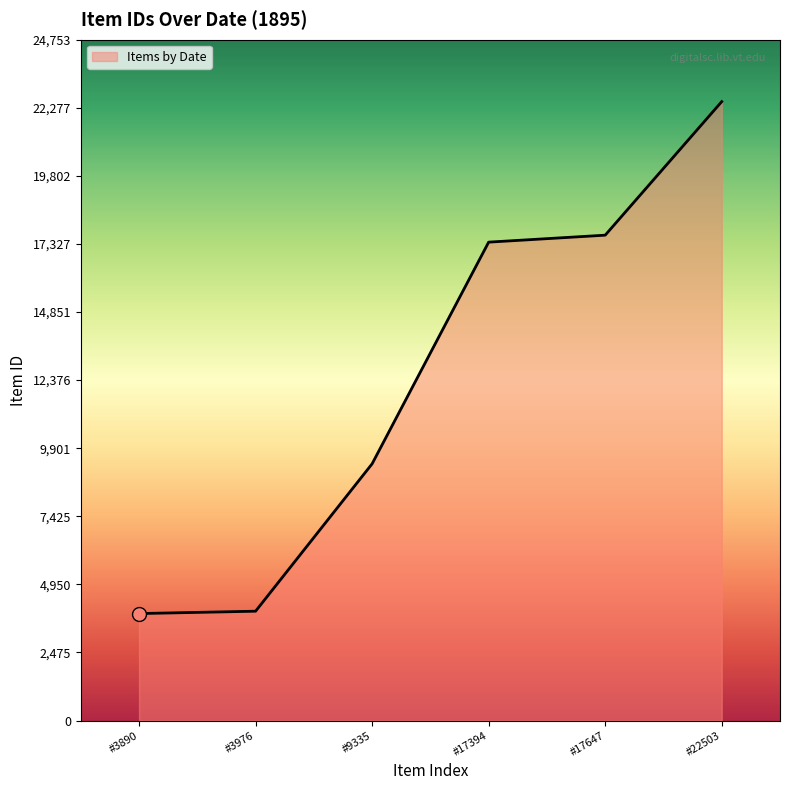

What is the sum of all values?

74745